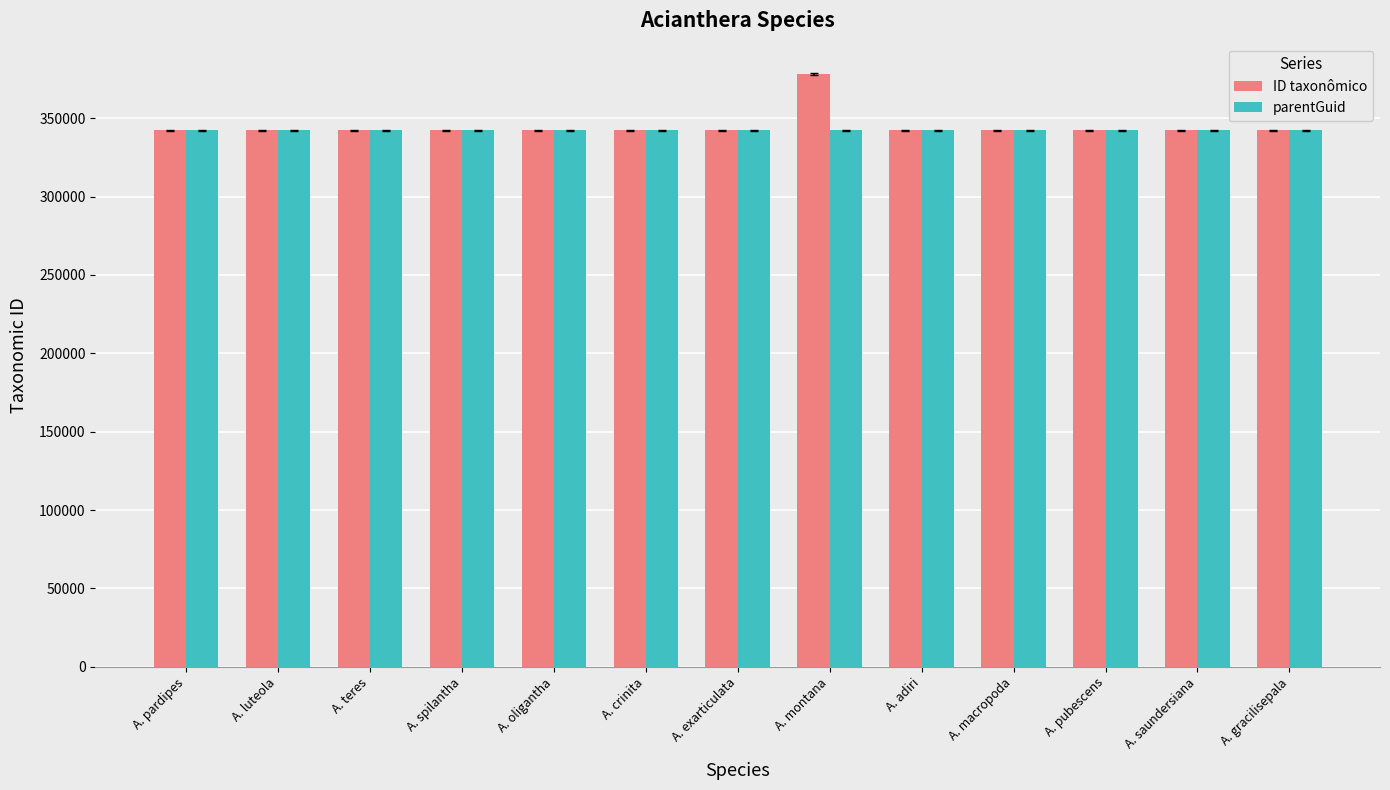

What is the total value across all series at A. gracilisepala?

684386